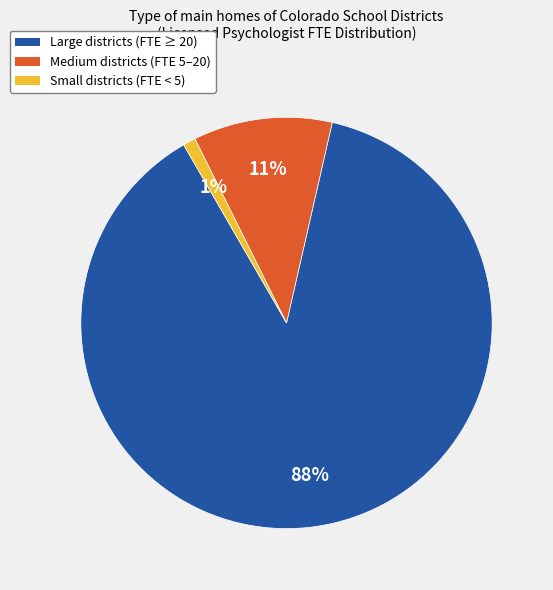

How many slices are in this pie chart?

3